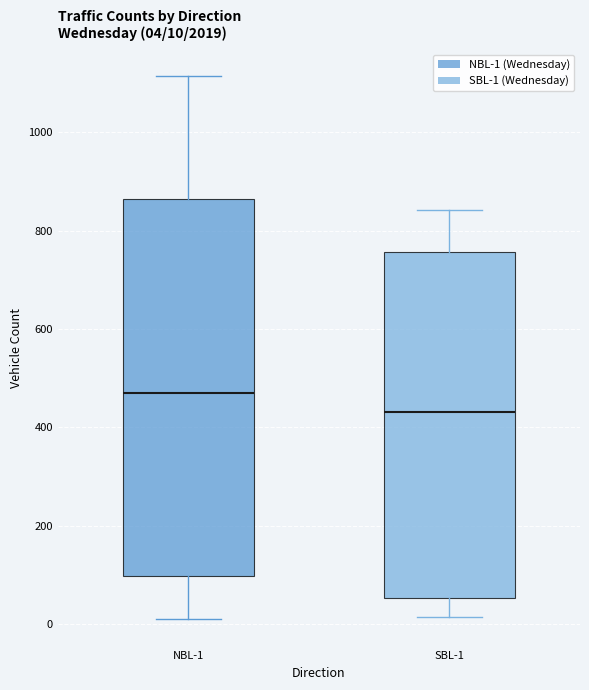

Which box's median line is the lowest?

SBL-1